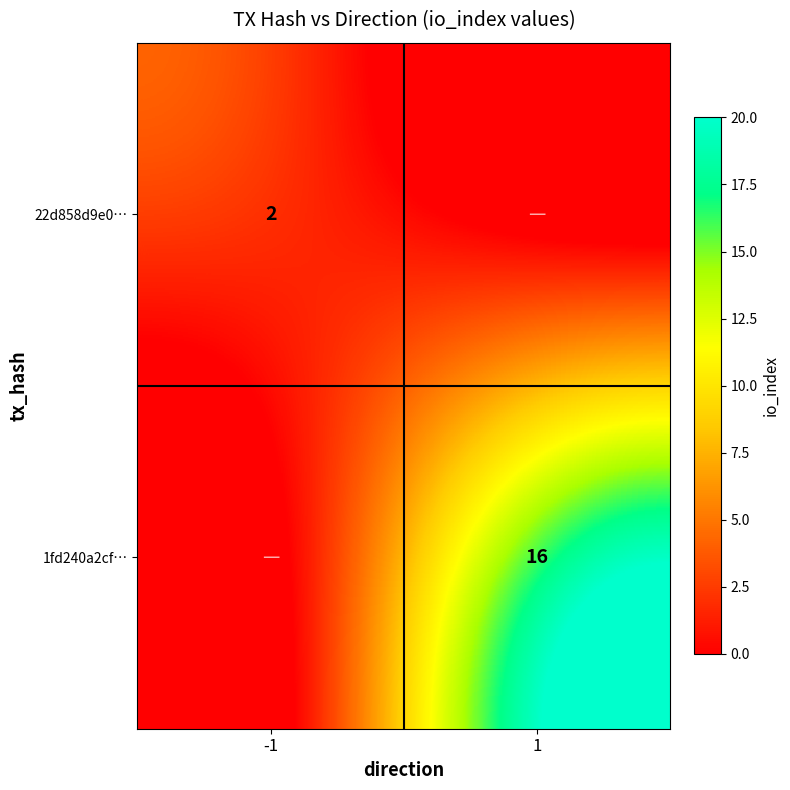

What is the difference between the highest and lowest values at 1?

17